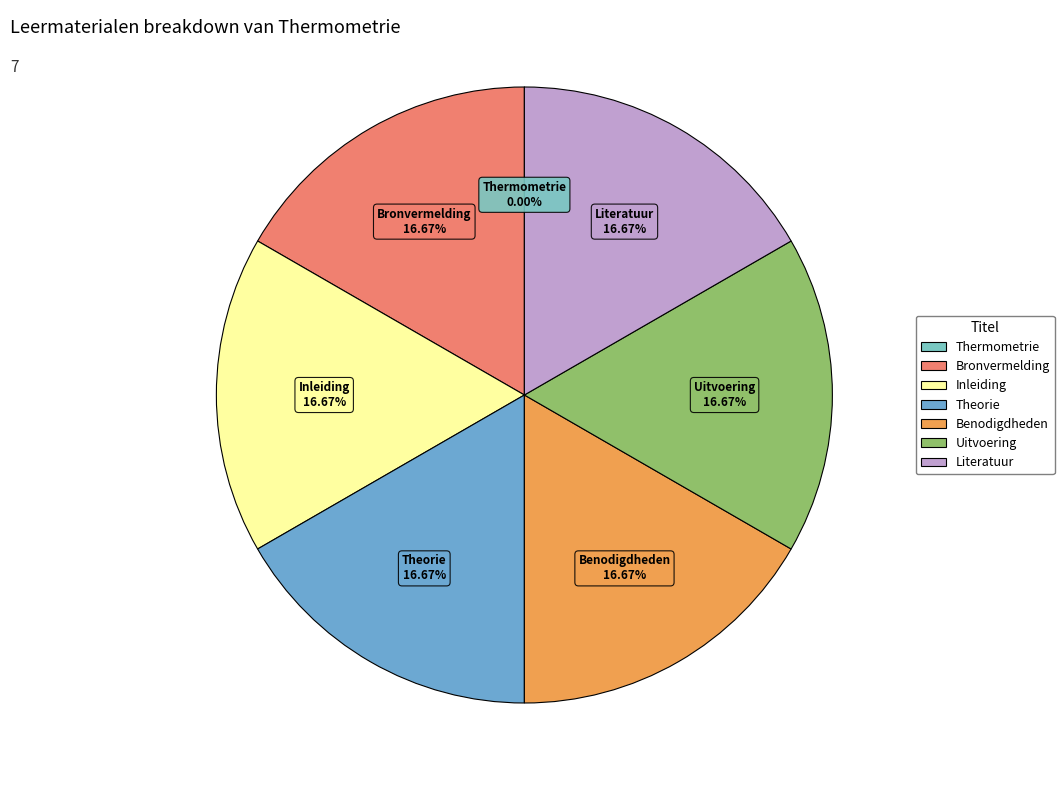

To the nearest percent, what is the combined percentage of Literatuur and Theorie?

33%